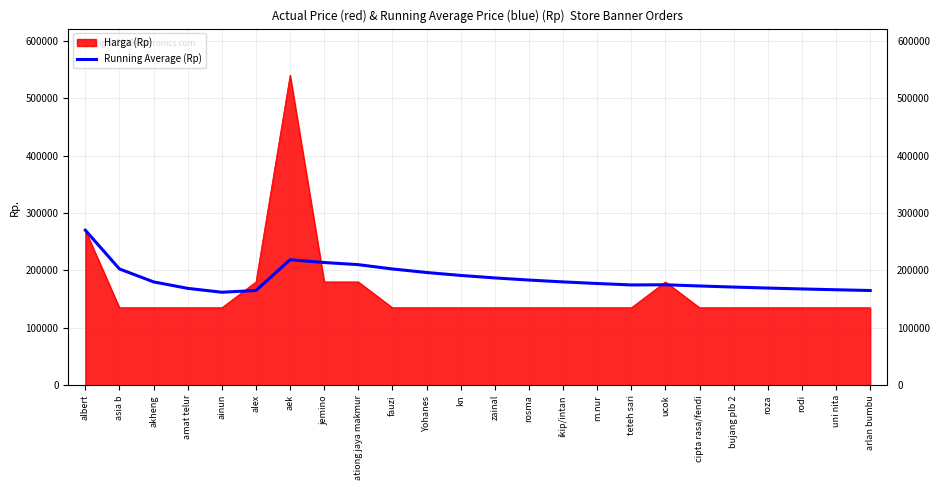

Between aek and cipta rasa/fendi, which series saw the biggest shift?

Harga (Rp)